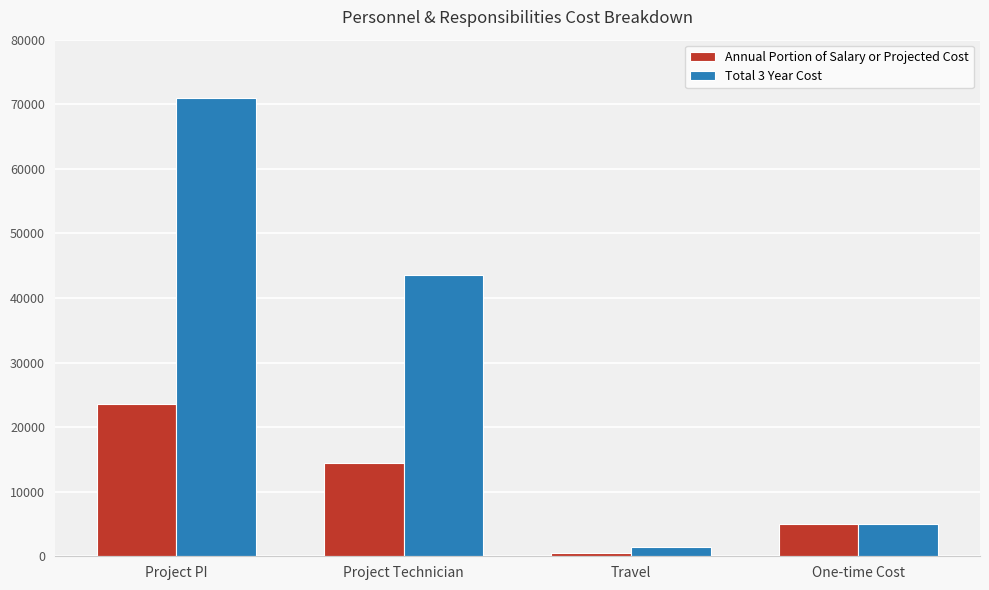

Count the number of categories in the chart.

4